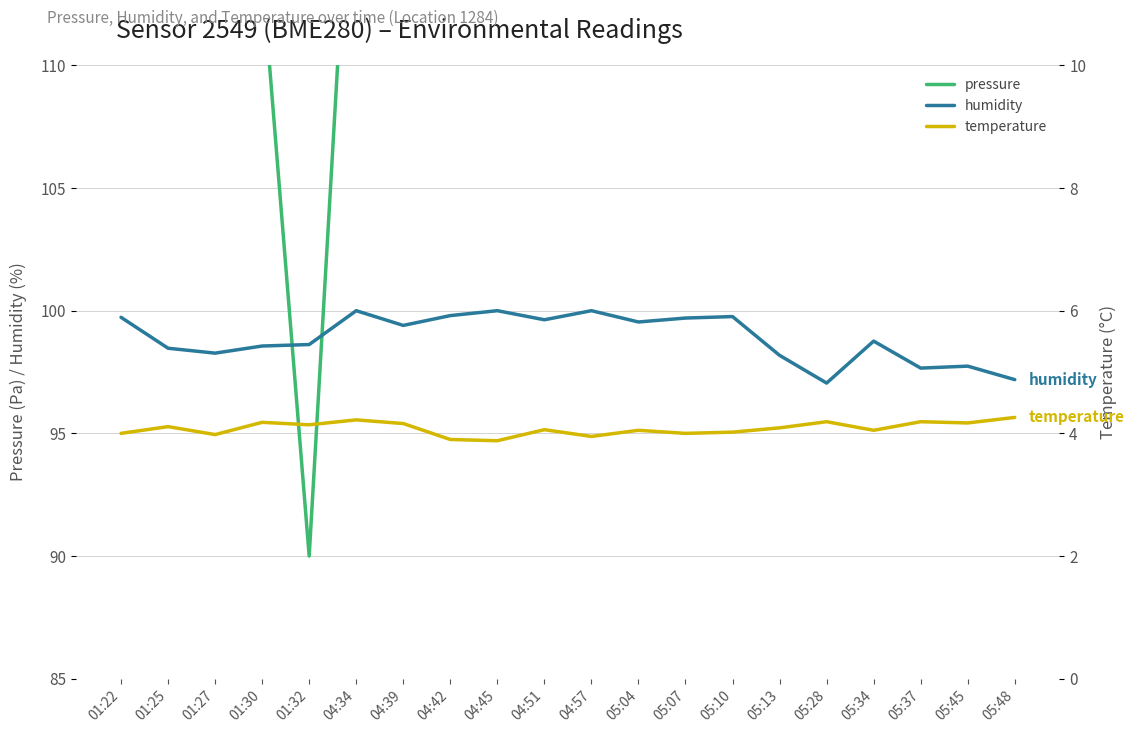

Count the number of categories in the chart.

20